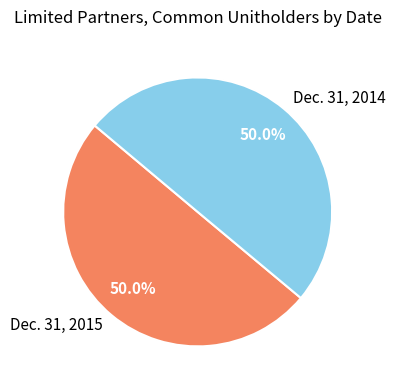

Approximately how many times larger is the value at Dec. 31, 2015 compared to Dec. 31, 2014?

1.0